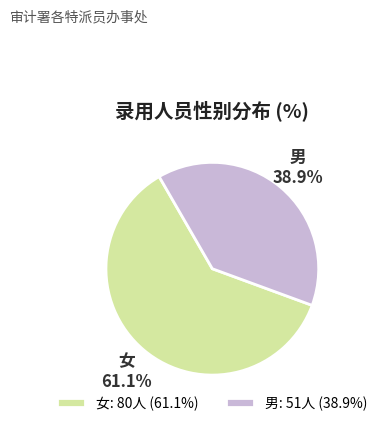

Count the number of slices in the pie.

2